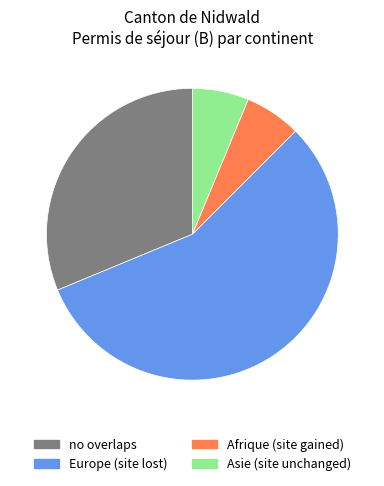

Is there any slice that represents more than half of the pie?

Yes